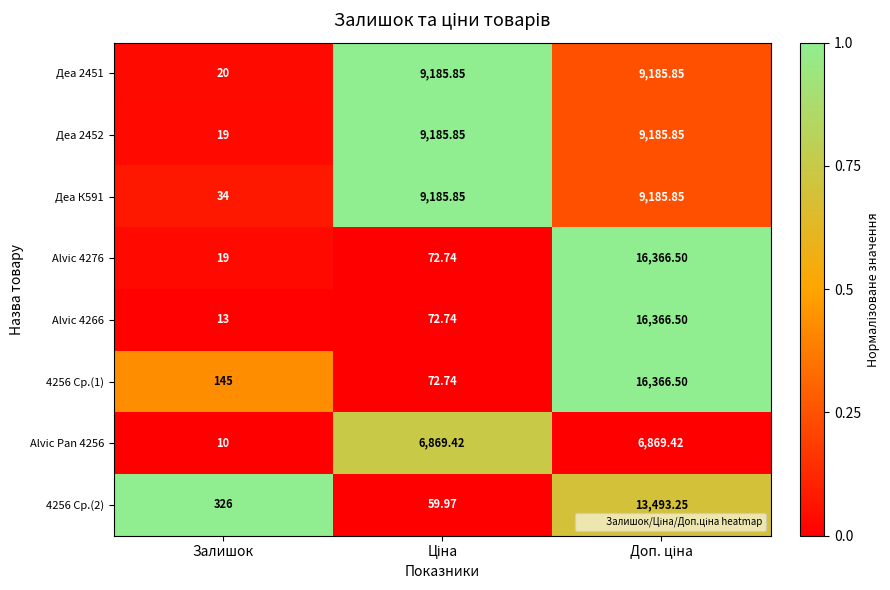

Is the value of Alvic 4266 at Залишок greater than the value of Alvic 4276 at Залишок?

No